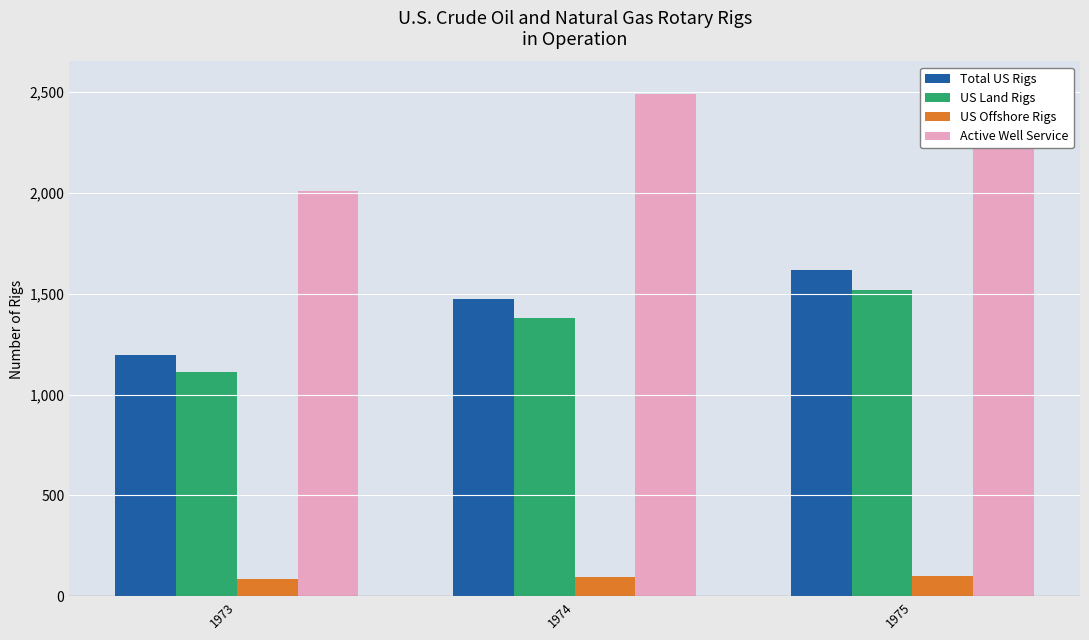

At which label does Total US Rigs reach its peak?

1975